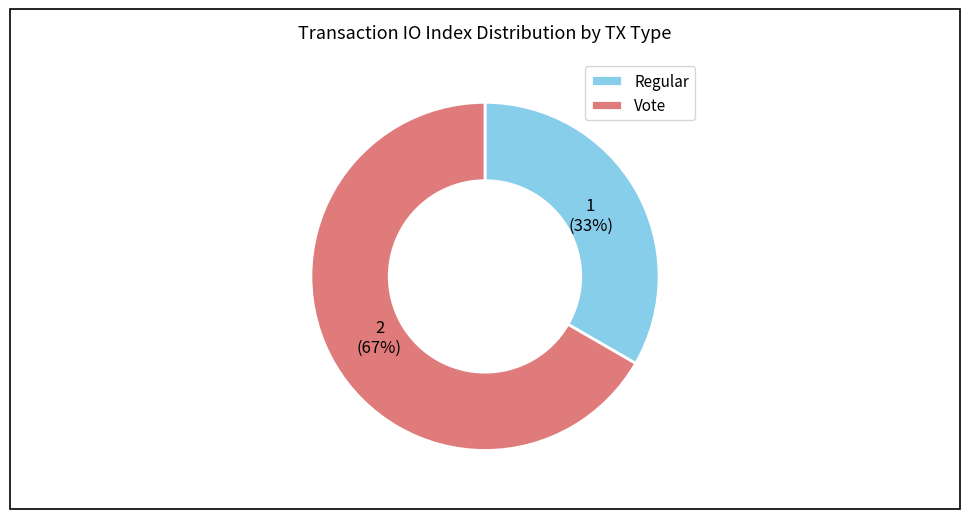

Do Regular and Vote together represent more than half of the pie?

Yes